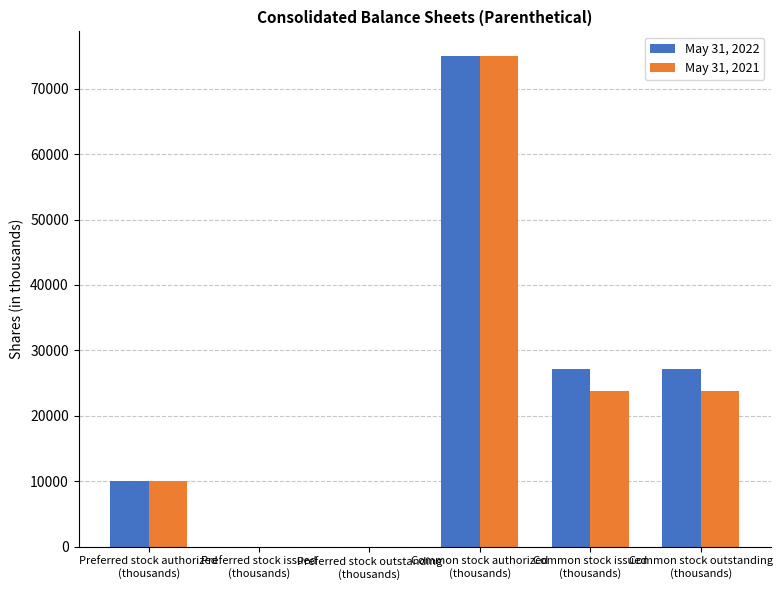

Between Preferred stock authorized
(thousands) and Common stock outstanding
(thousands), which series saw the biggest shift?

May 31, 2022